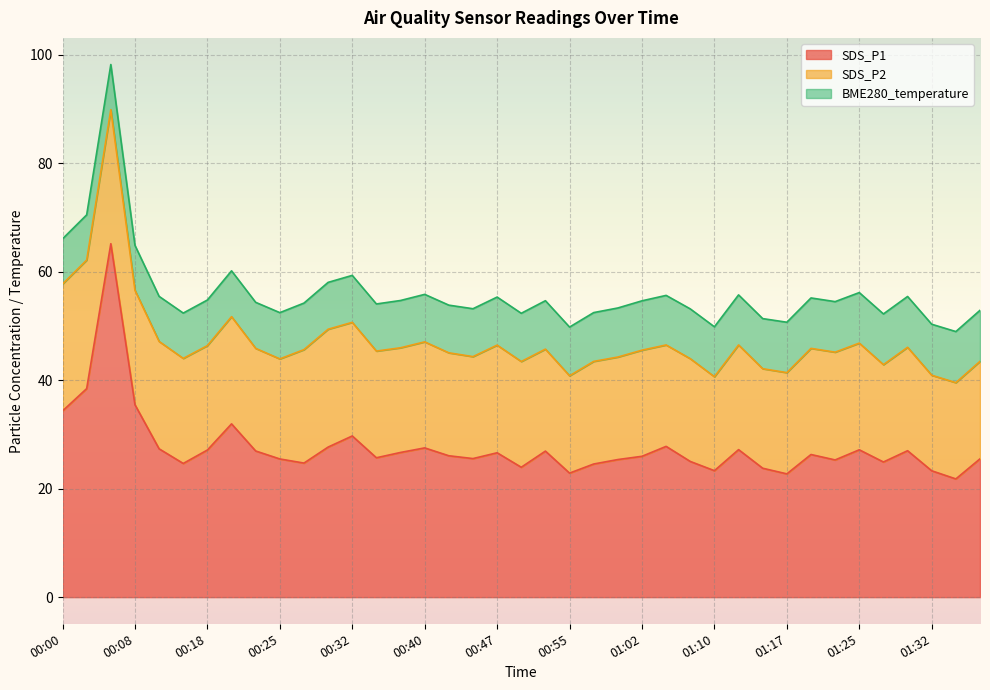

True or false: SDS_P2 has a value of 19.7 at 01:25.

True